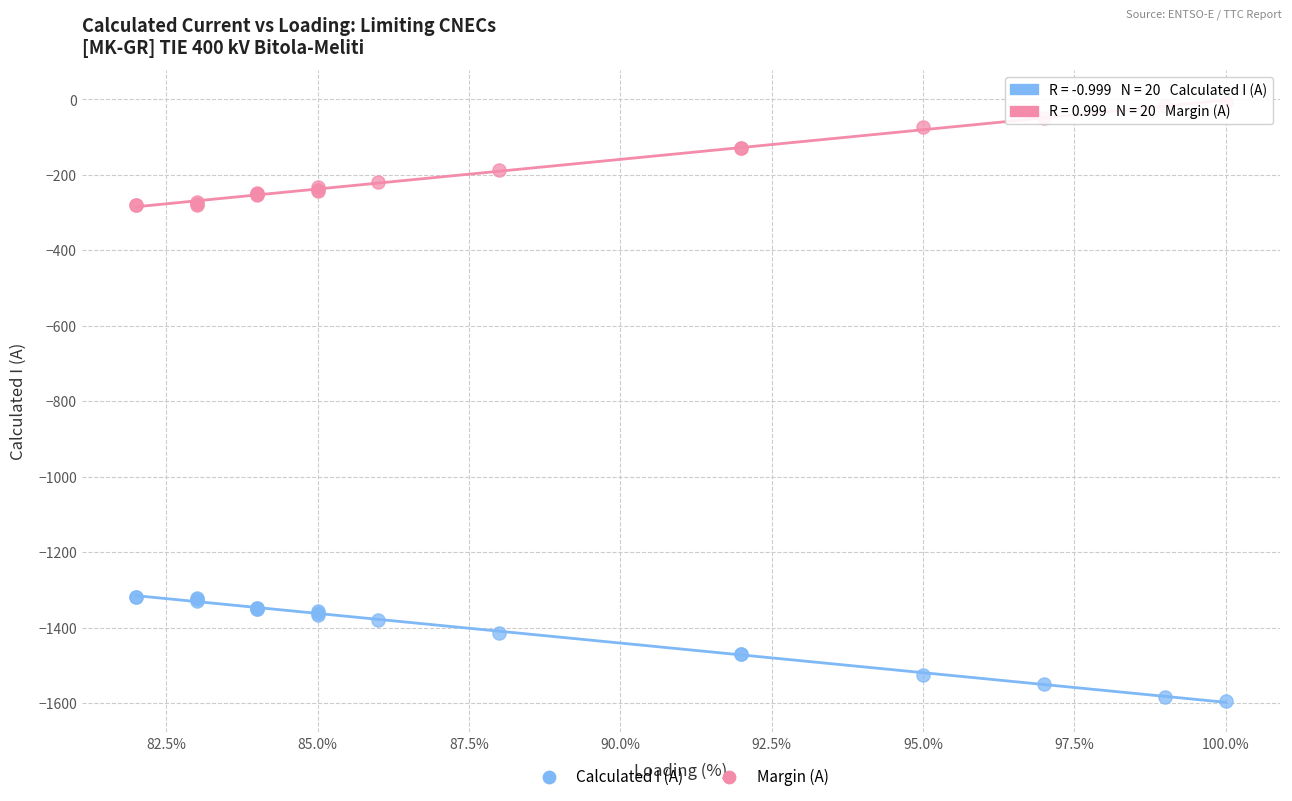

Which series contains the lowest Y value?

Calculated I (A)